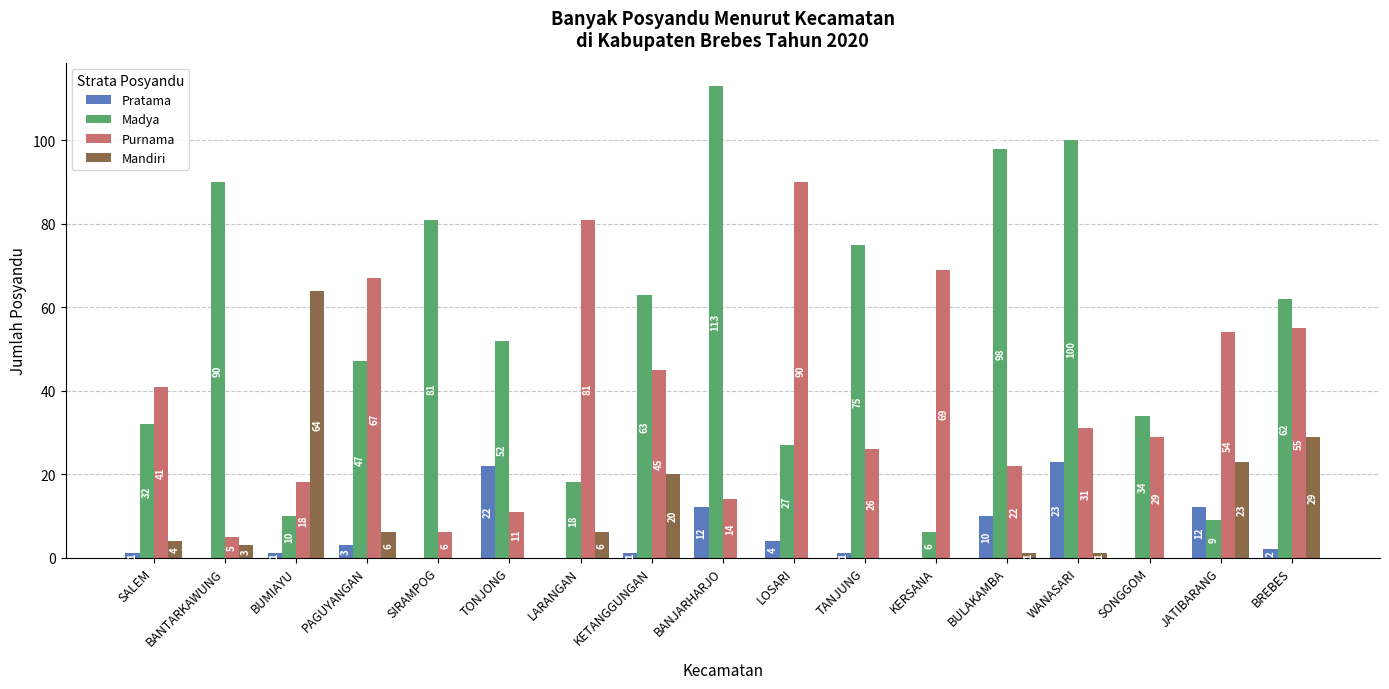

Reading left to right, transcribe all the data shown in this chart.

Pratama: 1	0	1	3	0	22	0	1	12	4	1	0	10	23	0	12	2
Madya: 32	90	10	47	81	52	18	63	113	27	75	6	98	100	34	9	62
Purnama: 41	5	18	67	6	11	81	45	14	90	26	69	22	31	29	54	55
Mandiri: 4	3	64	6	0	0	6	20	0	0	0	0	1	1	0	23	29